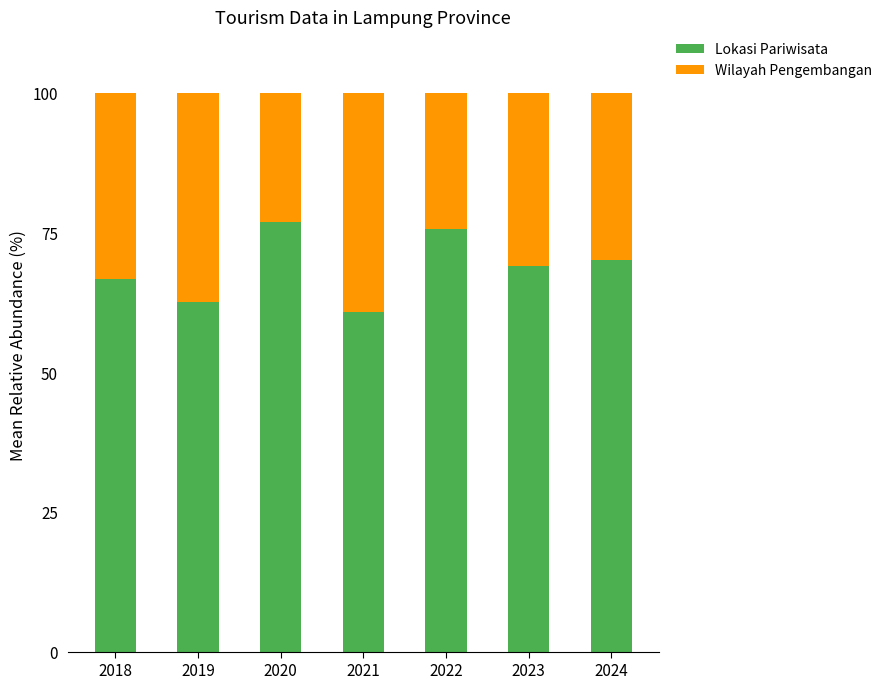

The Lokasi Pariwisata series shows 46.1 at 2020. True or false?

False